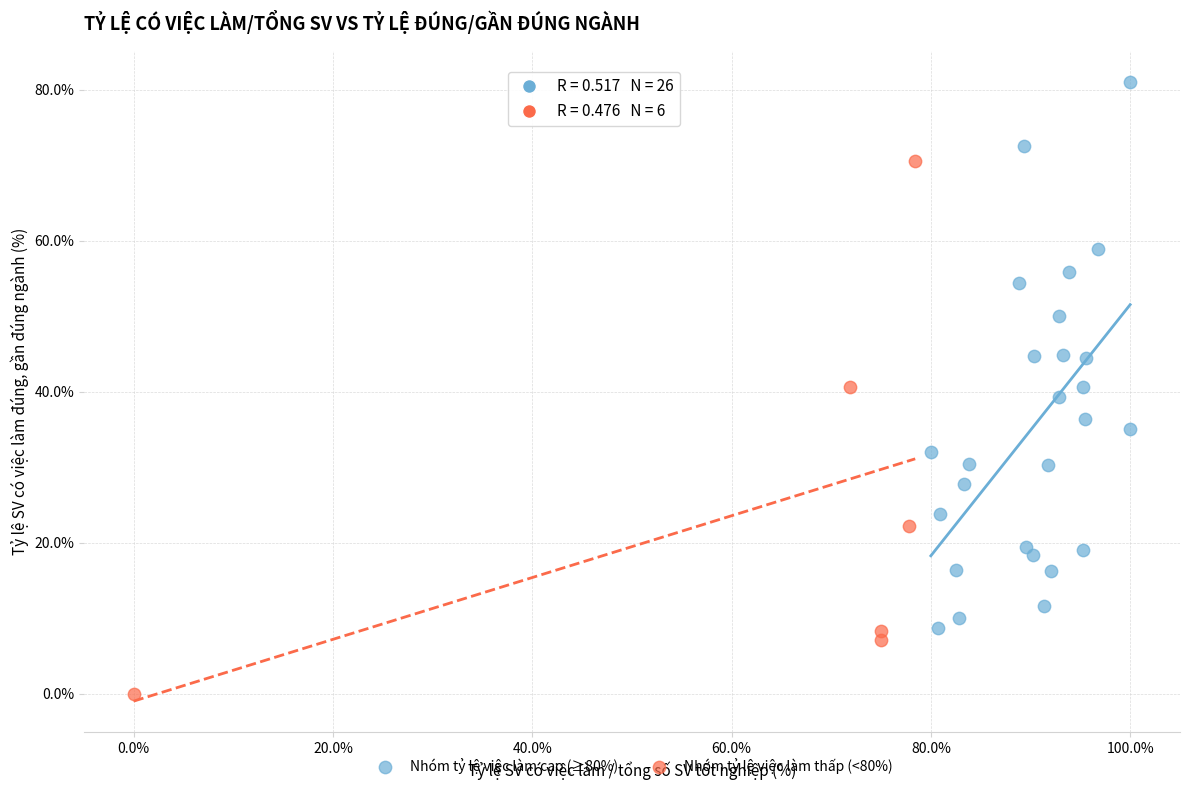

Which series has the widest spread of Y values?

Nhóm tỷ lệ việc làm cao (≥80%)